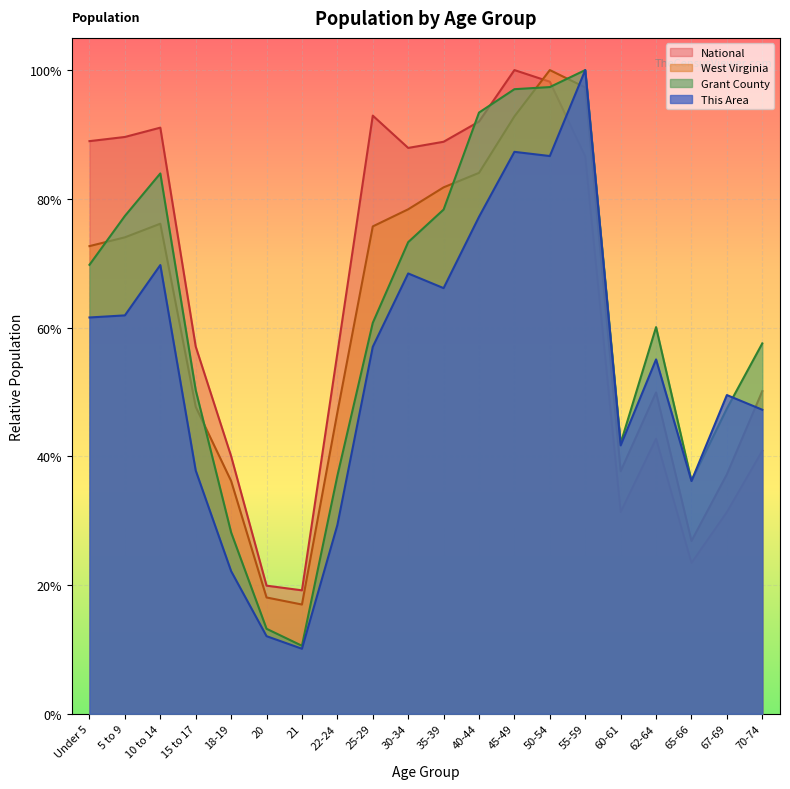

List the labels in order of This Area value, smallest first.

21, 20, 18-19, 22-24, 65-66, 15 to 17, 60-61, 70-74, 67-69, 62-64, 25-29, Under 5, 5 to 9, 35-39, 30-34, 10 to 14, 40-44, 50-54, 45-49, 55-59